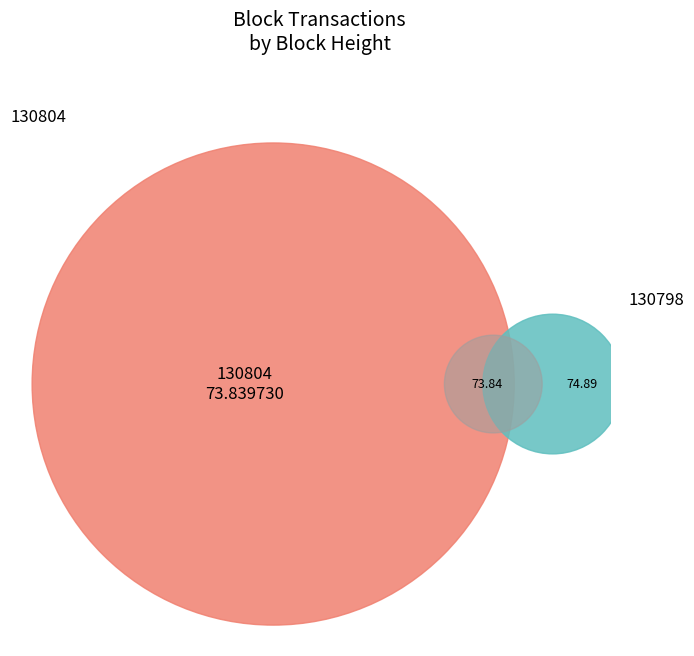

Is there any slice that represents more than half of the pie?

Yes